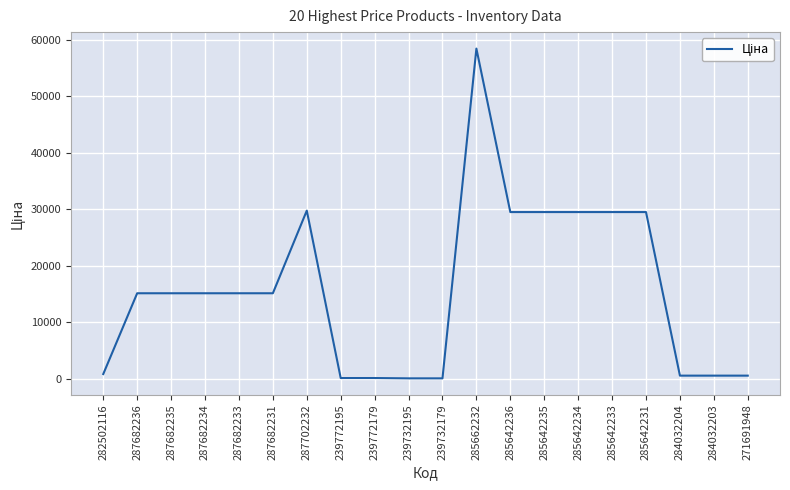

Read the value at 282502116.

818.5